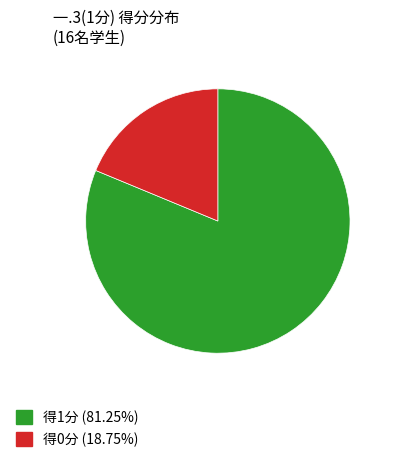

Does 得1分 (81.25%) account for over 50% of the chart?

Yes